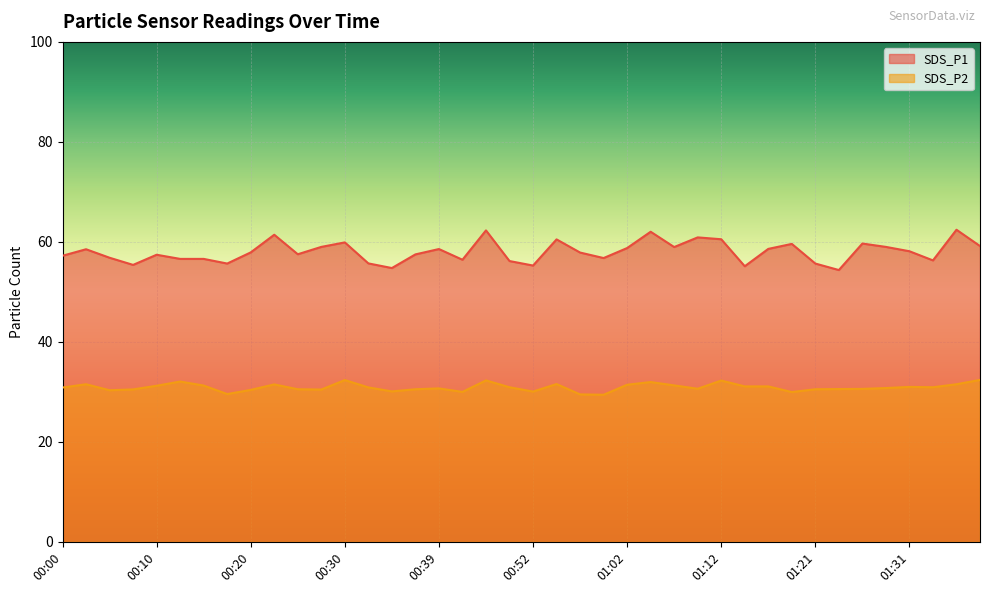

What is the difference between the SDS_P2 values at 00:27 and 01:29?

0.3